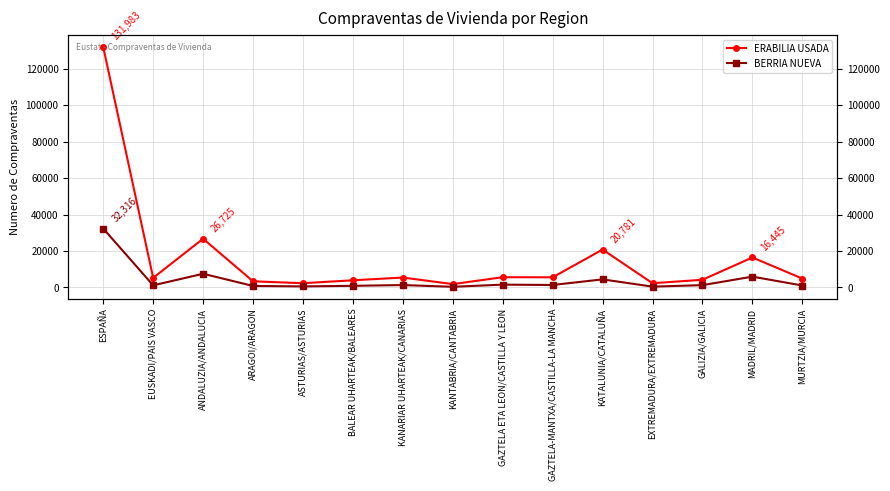

What are all the series names shown in the legend?

ERABILIA USADA, BERRIA NUEVA